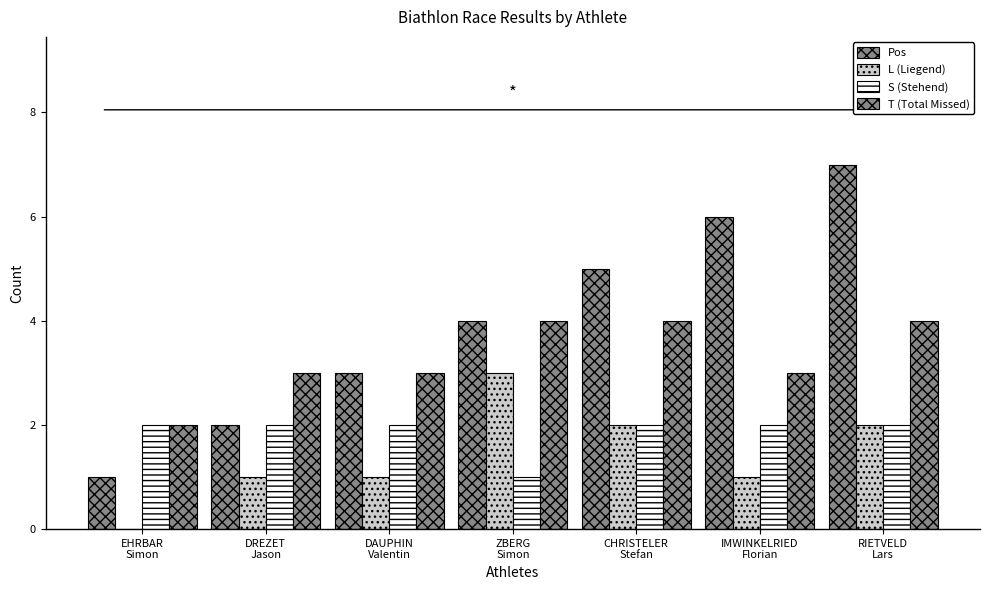

Are the bars horizontal?

No